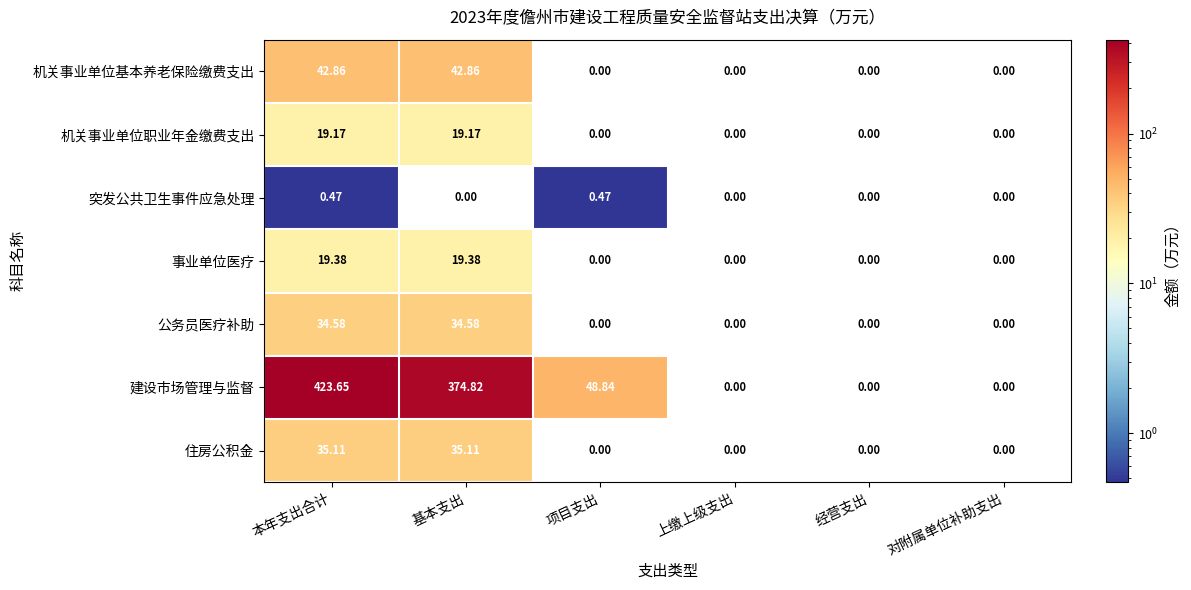

At which category is the sum across all series the highest?

本年支出合计